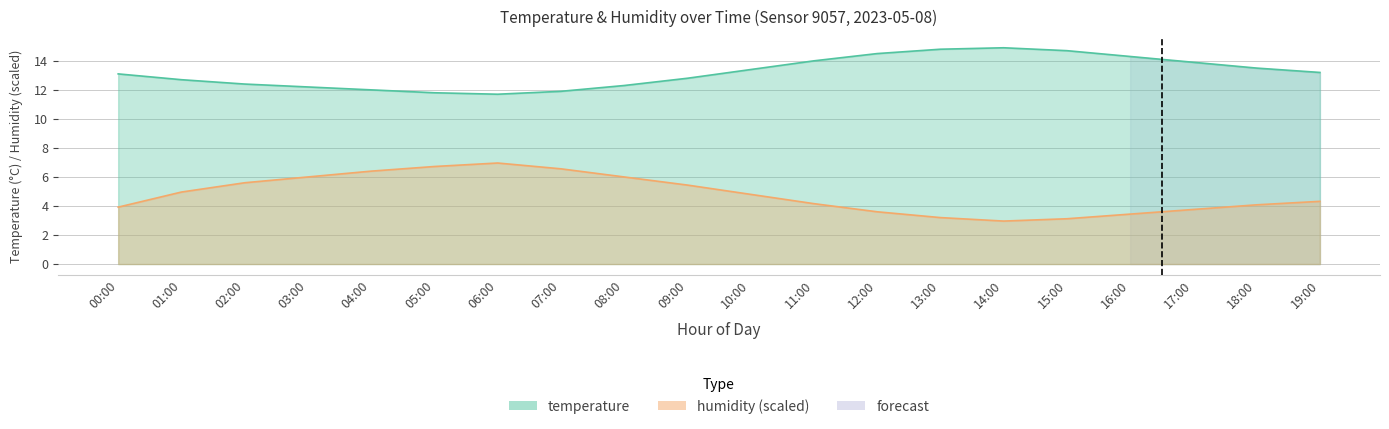

What position from the left is 14:00?

15